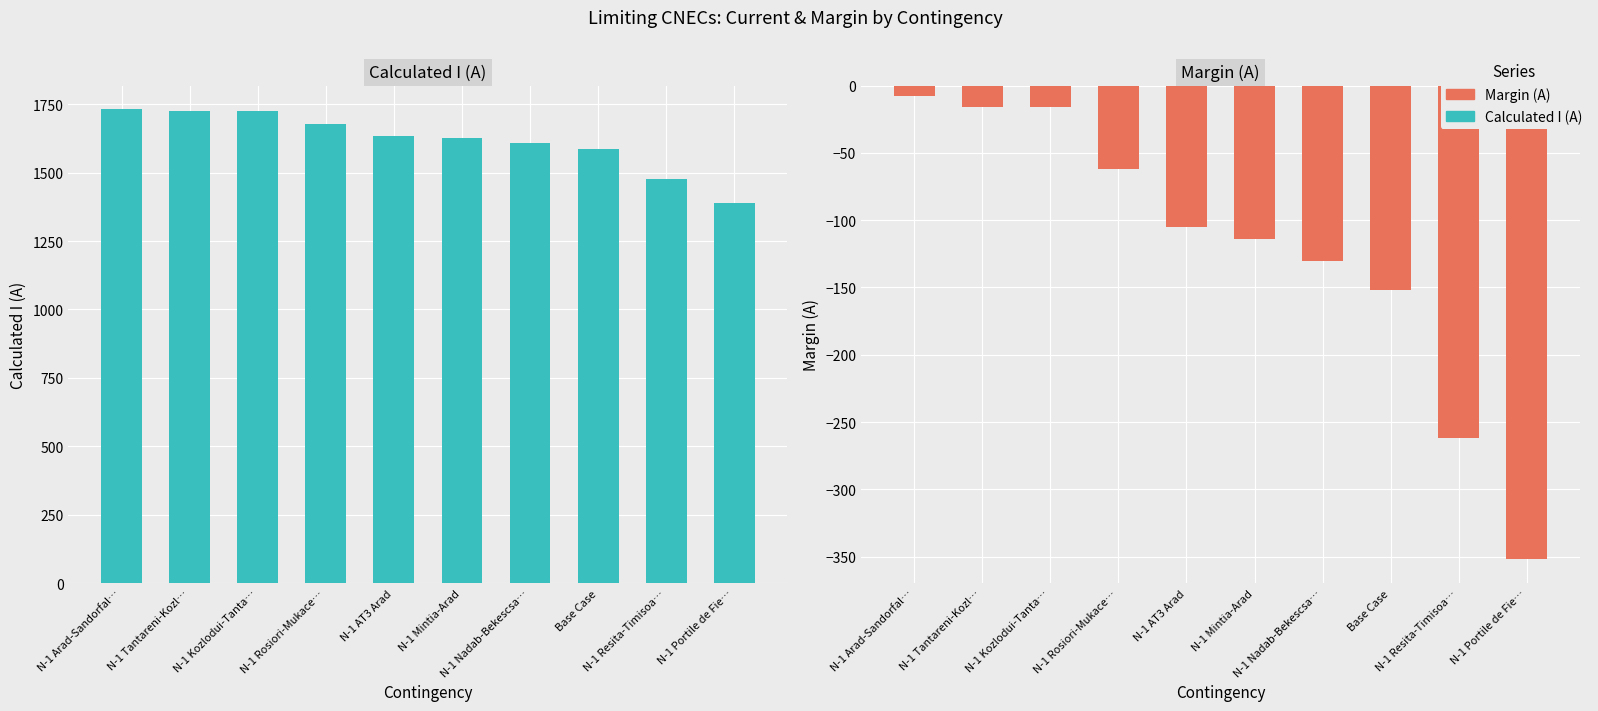

List the labels in order of Calculated I (A) value, largest first.

N-1 Arad-Sandorfal…, N-1 Tantareni-Kozl…, N-1 Kozlodui-Tanta…, N-1 Rosiori-Mukace…, N-1 AT3 Arad, N-1 Mintia-Arad, N-1 Nadab-Bekescsa…, Base Case, N-1 Resita-Timisoa…, N-1 Portile de Fie…